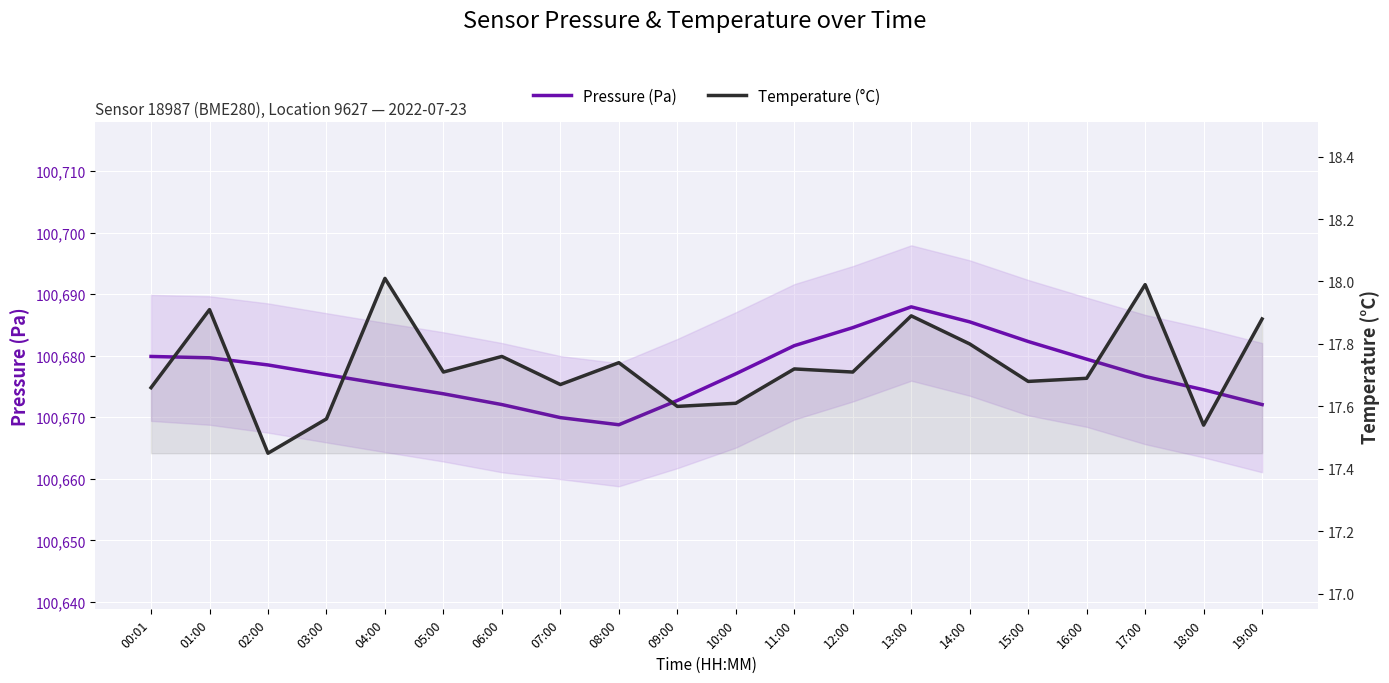

Between 10:00 and 02:00, which is larger?

02:00